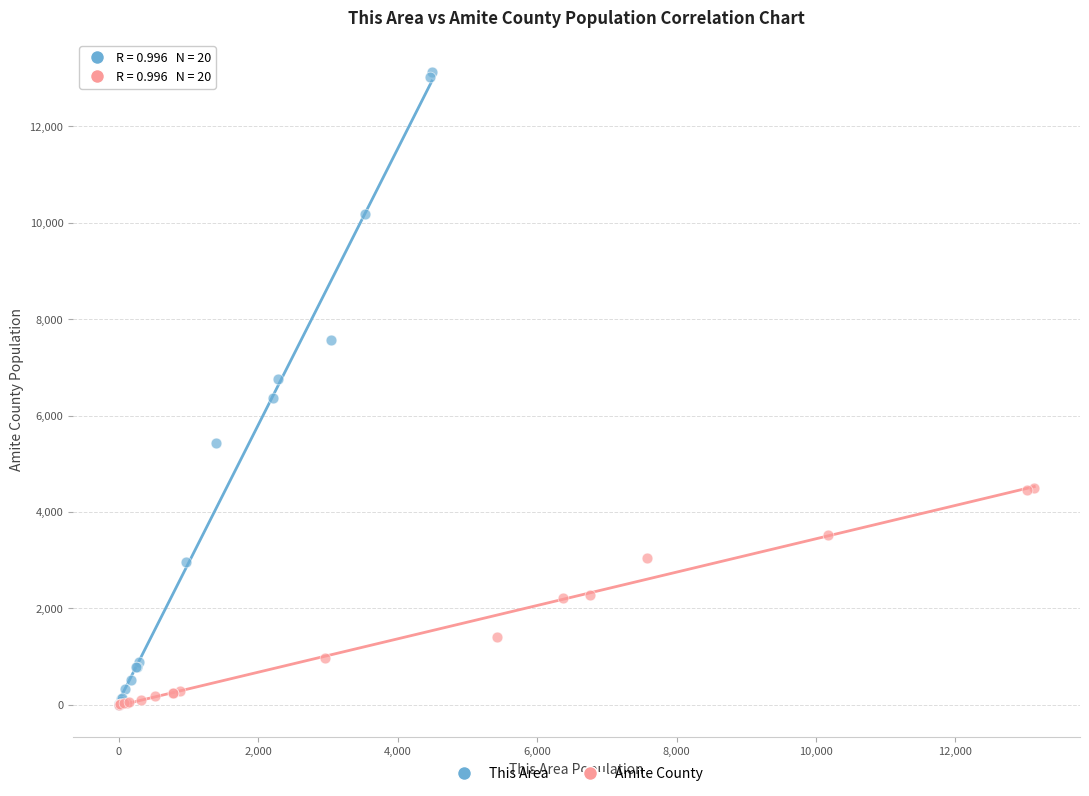

Which series has the largest Y range (max minus min)?

This Area